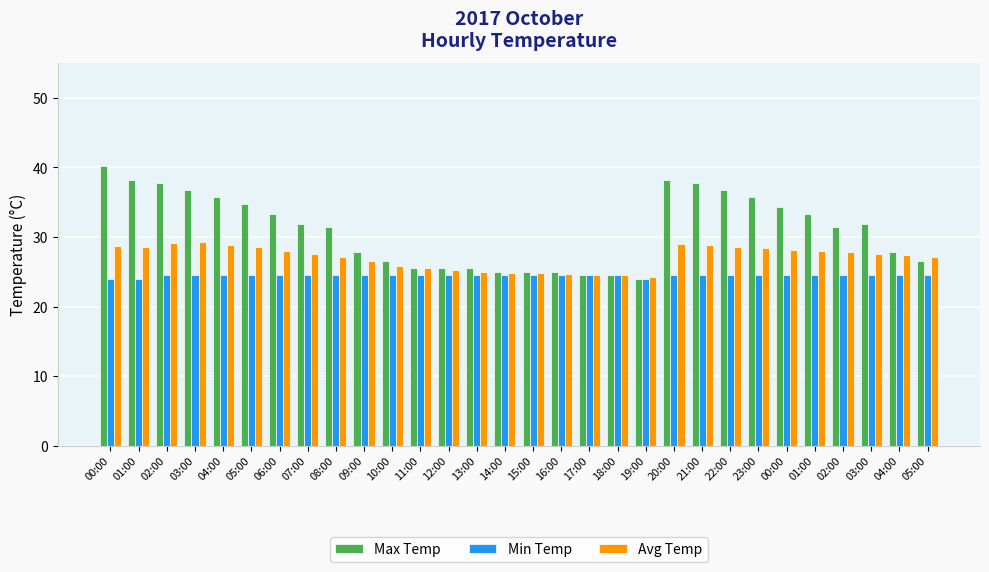

What is the difference between the maximum and minimum values in the Avg Temp series?

5.0